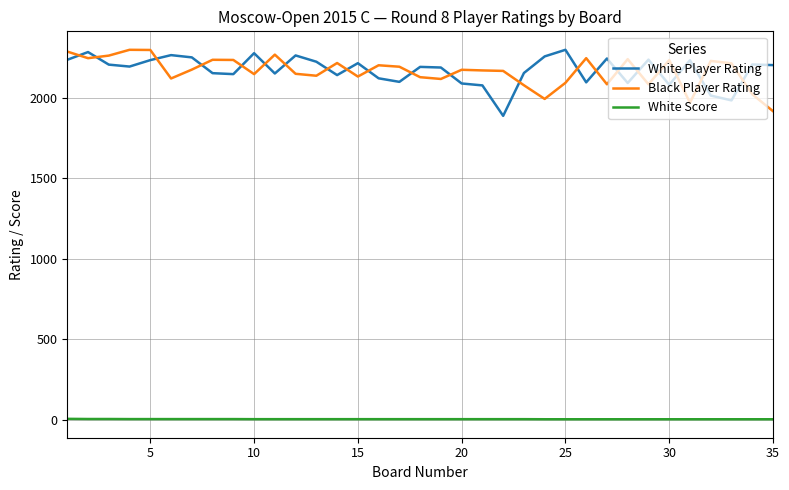

What is the difference between the maximum and minimum values in the White Player Rating series?

410.0